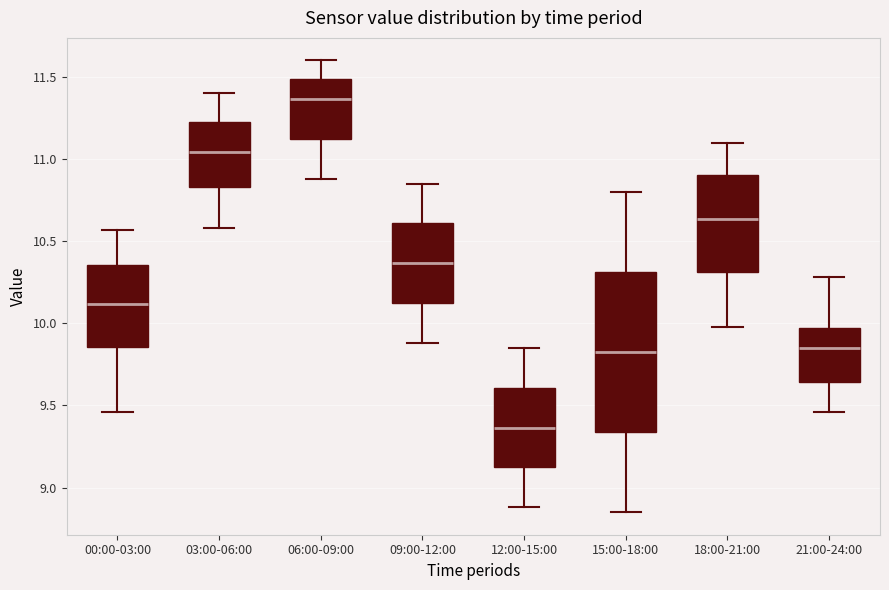

Where does the lower whisker of the box for 18:00-21:00 end on the y-axis? The values are not printed on the chart, so give them approximately, as read against the axis.

10.00